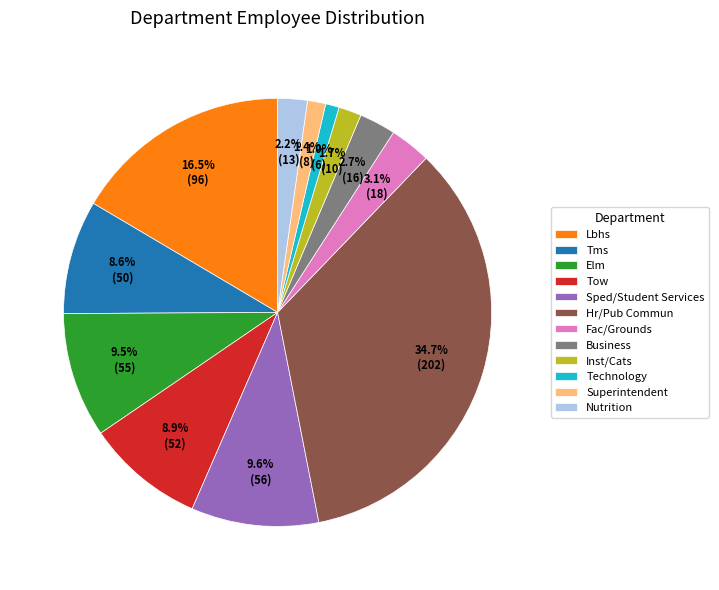

What is the largest slice in the pie chart?

Hr/Pub Commun